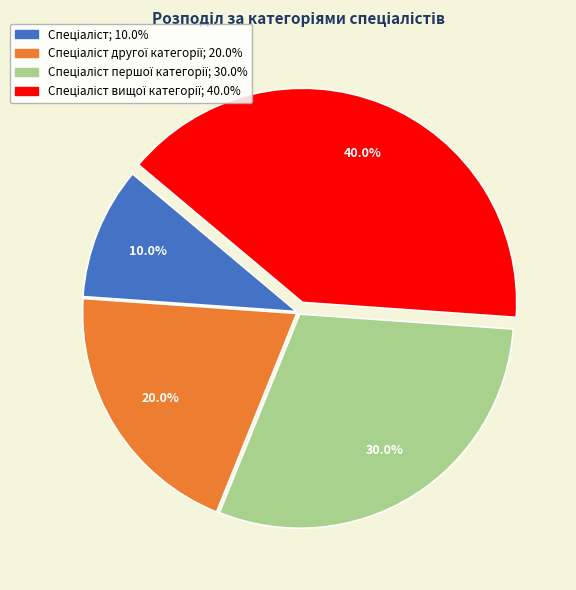

Is there a majority slice in this chart?

No